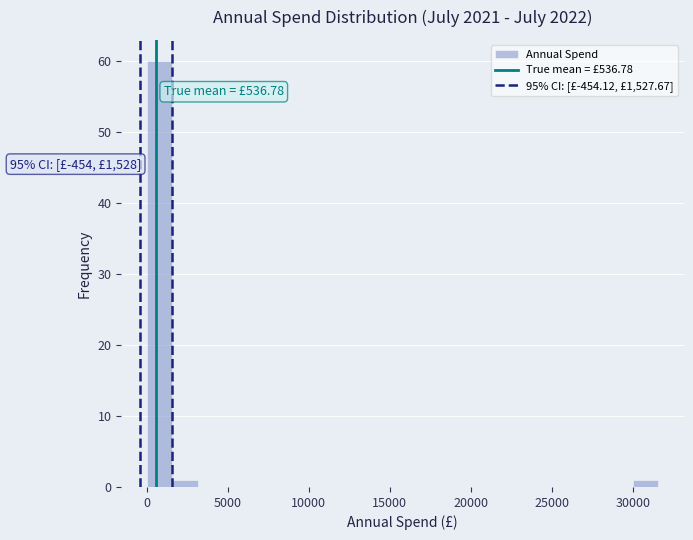

Read against the x-axis, roughly where is the centre of the tallest bar?

1000